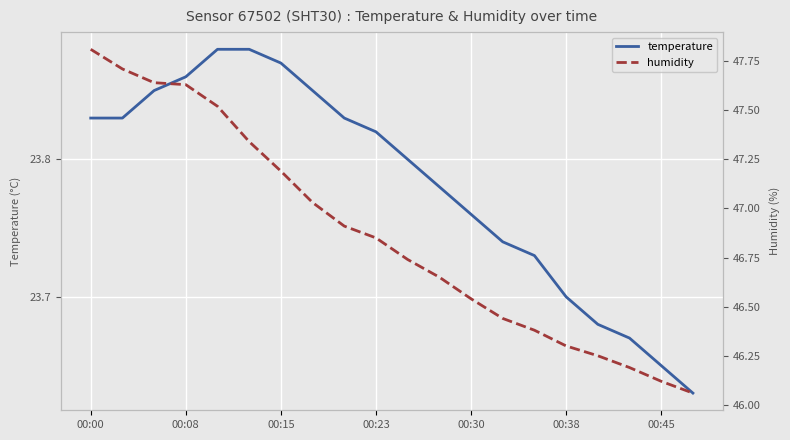

What is the maximum value shown in the chart?

47.8